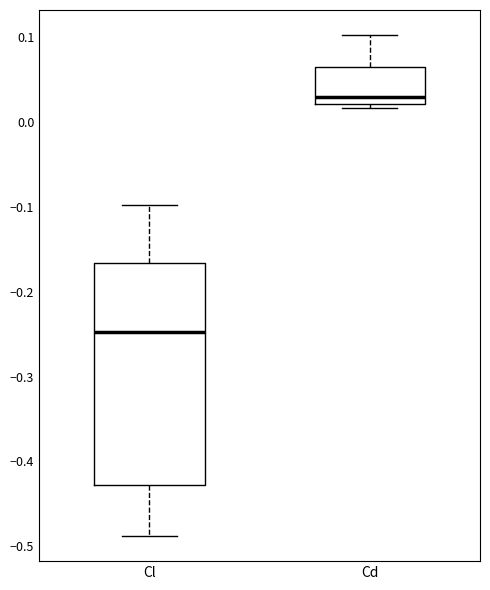

Where does the upper whisker of the box for Cd end on the y-axis? The values are not printed on the chart, so give them approximately, as read against the axis.

0.10